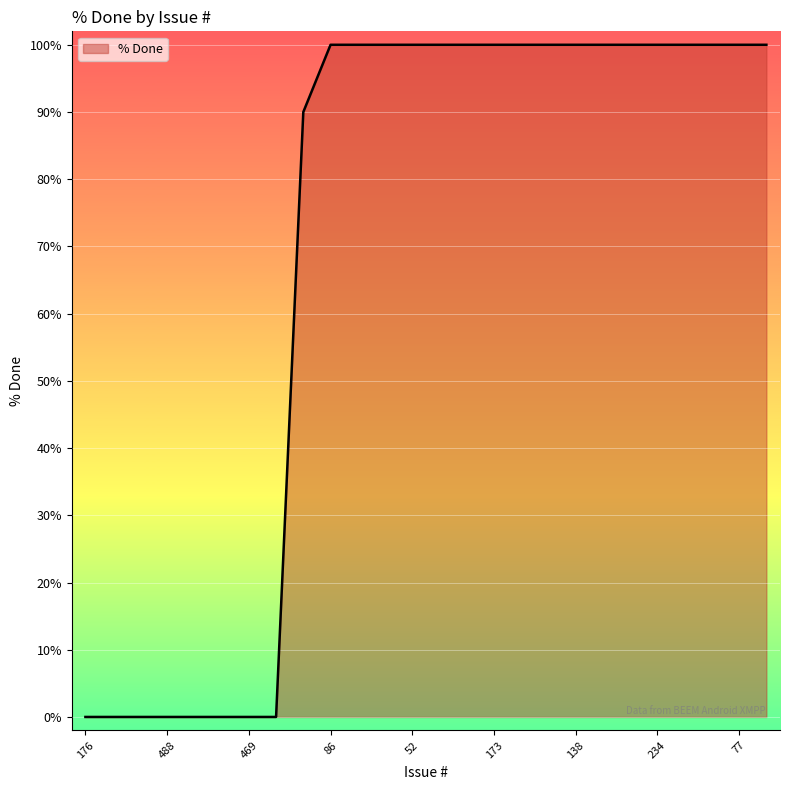

How many lines are shown in the chart?

1